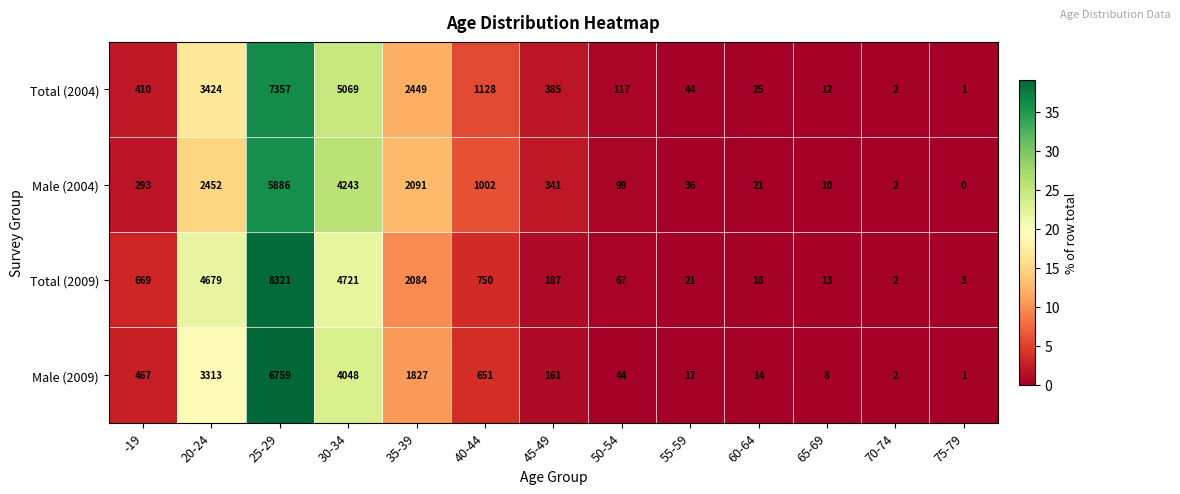

List the labels in order of Total (2009) value, smallest first.

70-74, 75-79, 65-69, 60-64, 55-59, 50-54, 45-49, -19, 40-44, 35-39, 20-24, 30-34, 25-29